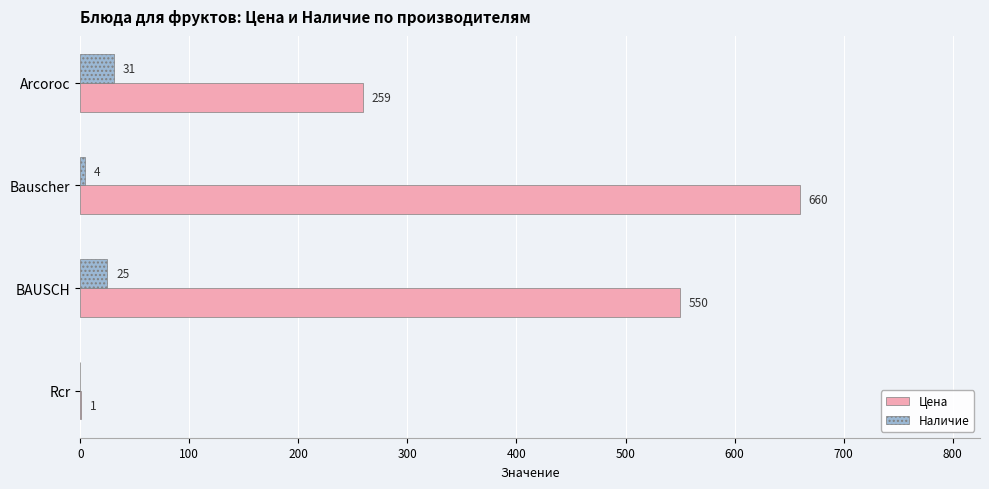

Which series changed the most between Bauscher and BAUSCH?

Цена